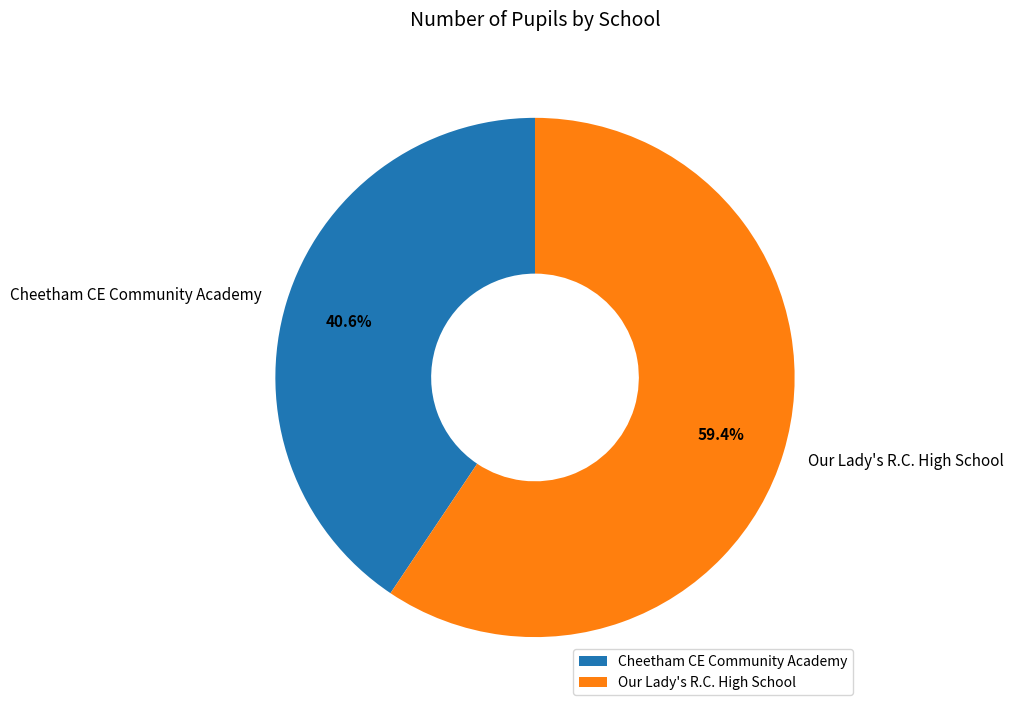

Between Cheetham CE Community Academy and Our Lady's R.C. High School, which is larger?

Our Lady's R.C. High School